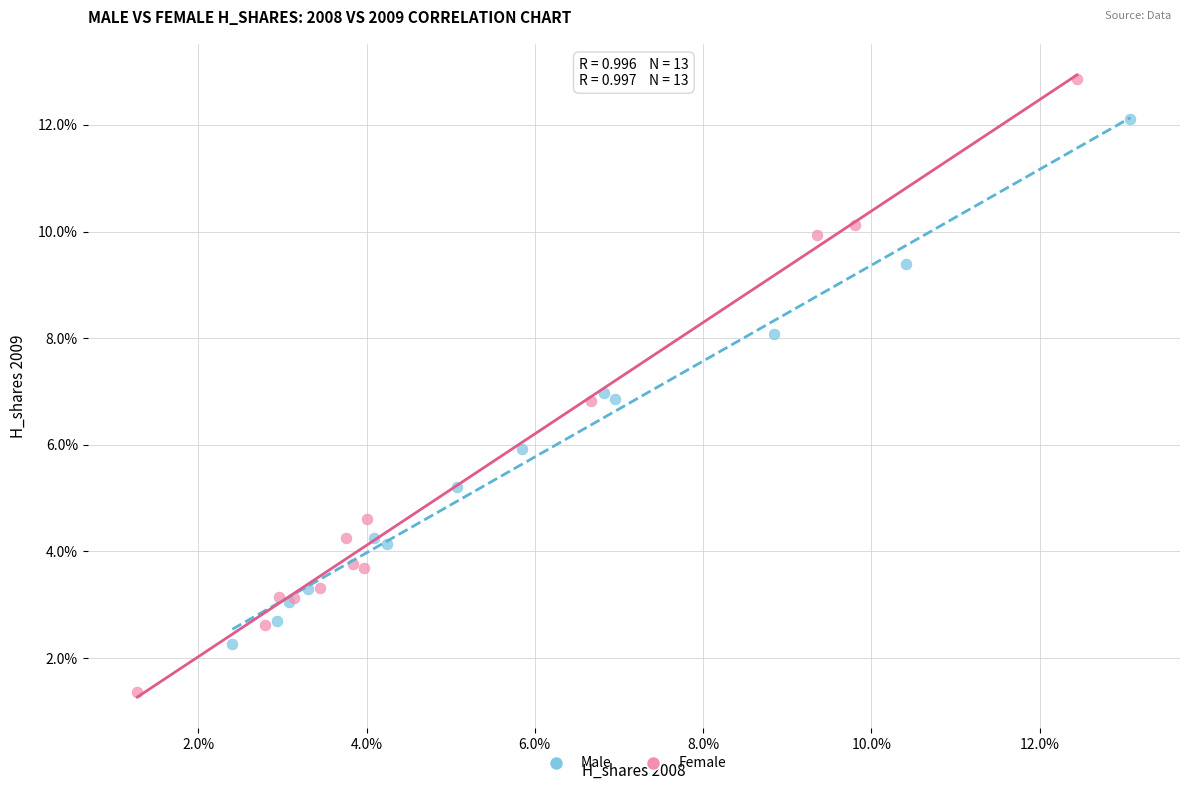

Which series contains the highest Y value?

Female